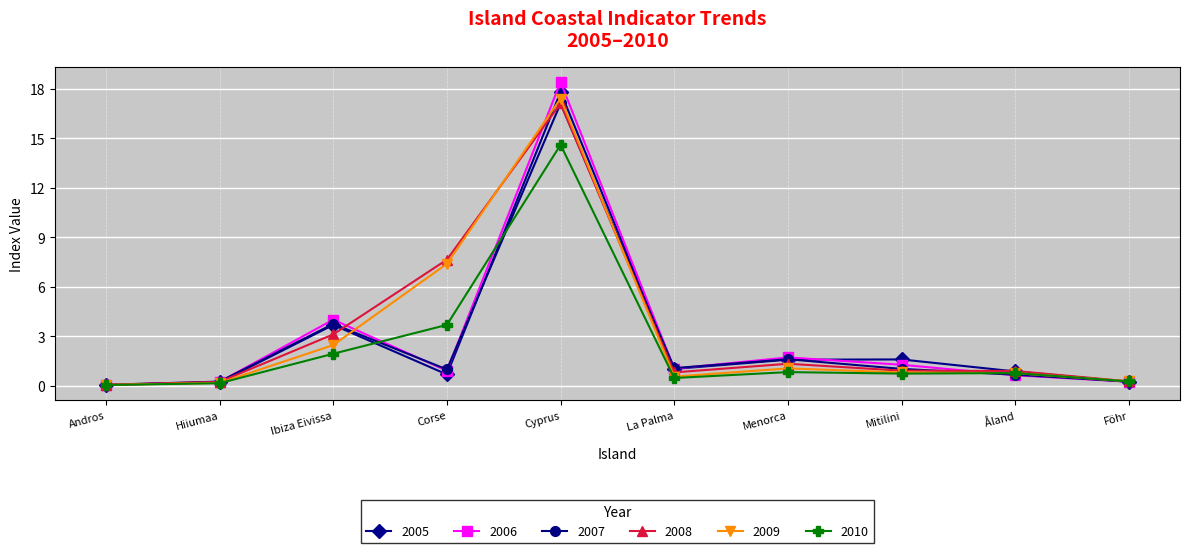

What is the spread (max minus min) of values at Mitilini?

0.9